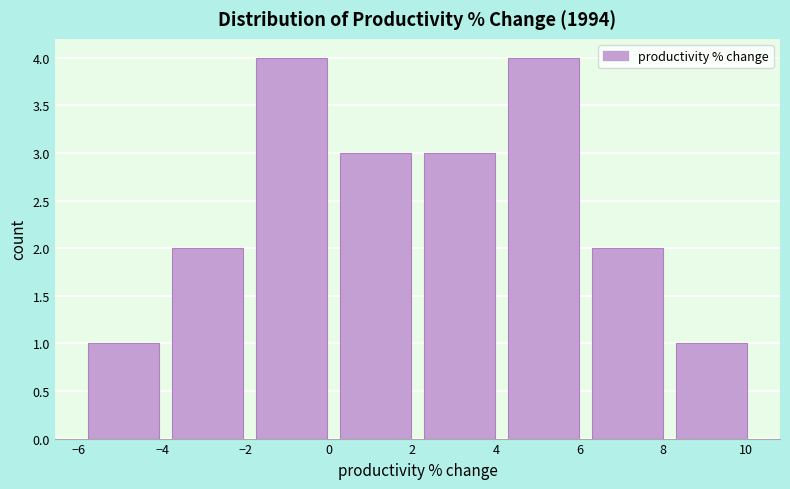

Reading left to right, transcribe this chart: for each bar, give the range it covers on the x-axis and its height. Neither the bar edges nor the heights are printed on the chart, so give them approximately, as read against the axes.

-5.8 to -3.8: 1
-3.8 to -1.8: 2
-1.8 to 0.2: 4
0.2 to 2.2: 3
2.2 to 4.2: 3
4.2 to 6.2: 4
6.2 to 8.4: 2
8.4 to 10.4: 1